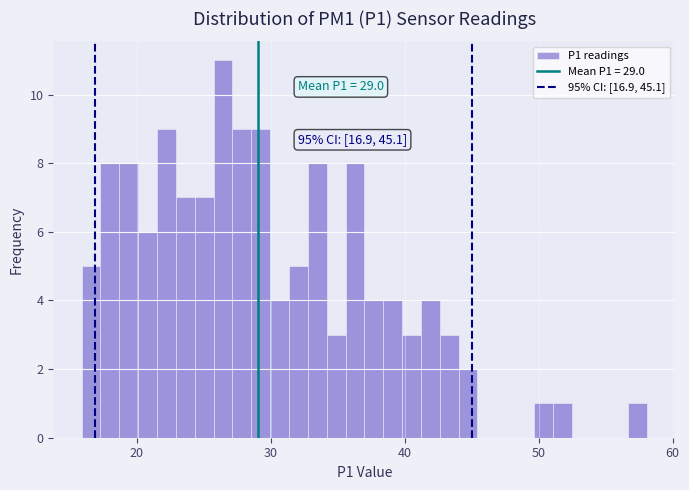

Read against the x-axis, roughly where is the centre of the tallest bar?

26